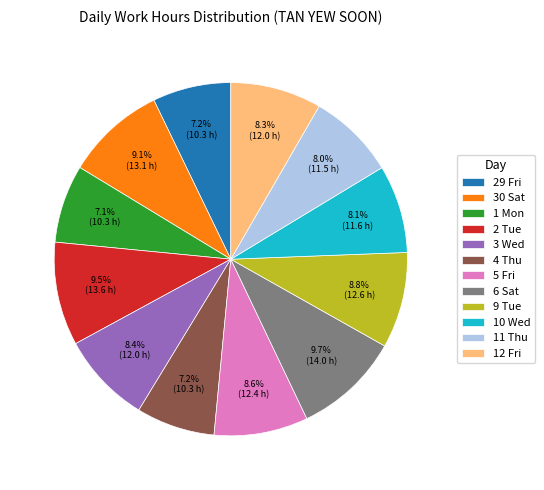

What percentage do 12 Fri and 9 Tue together represent?

17.1%